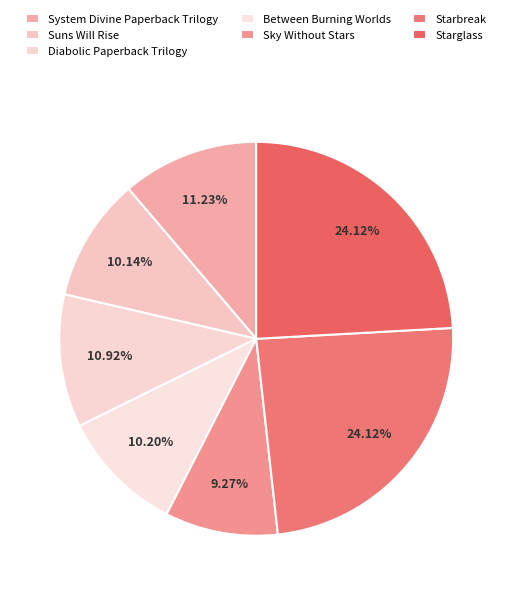

How many segments does this pie chart have?

7